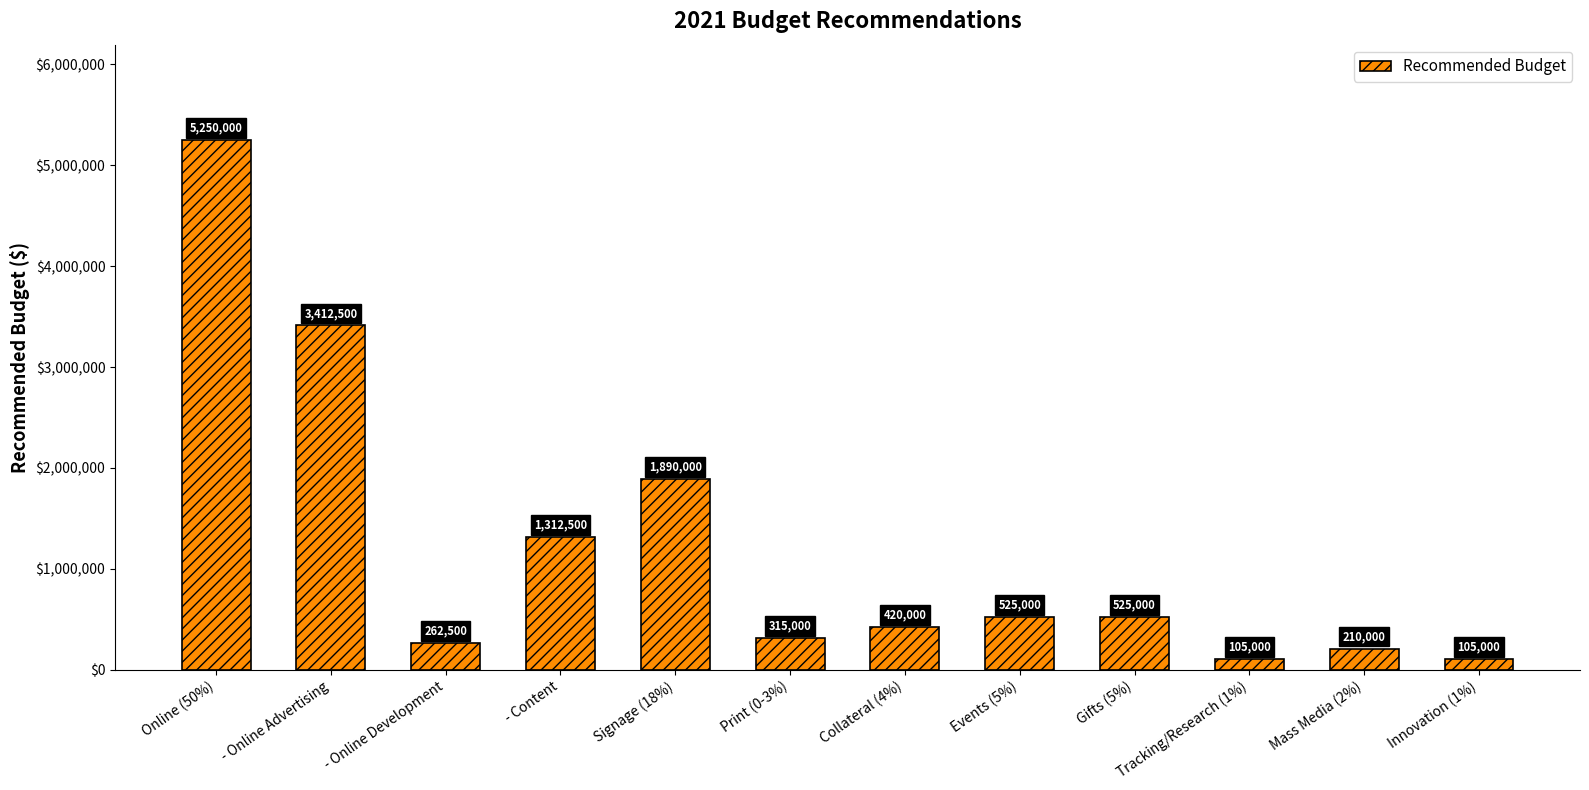

What is the sum of the values at Print (0-3%) and Events (5%)?

840000